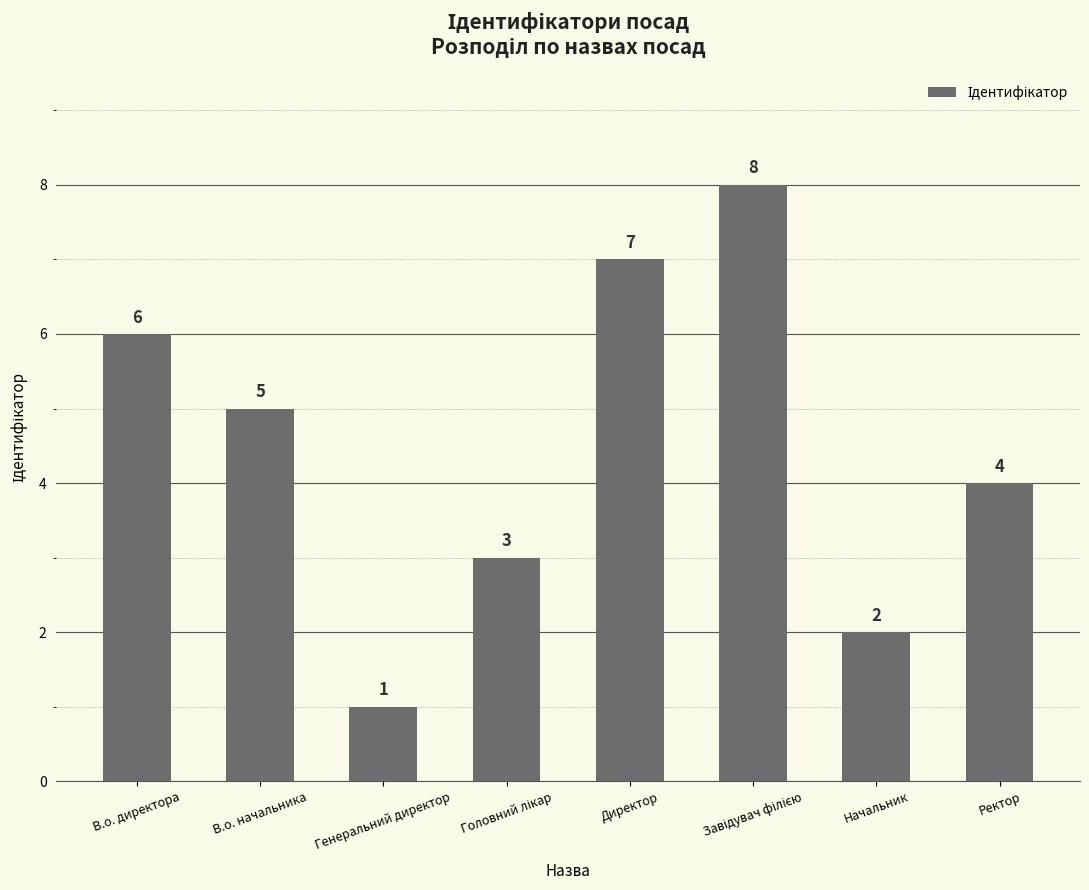

At which label does the data first exceed 5?

В.о. директора